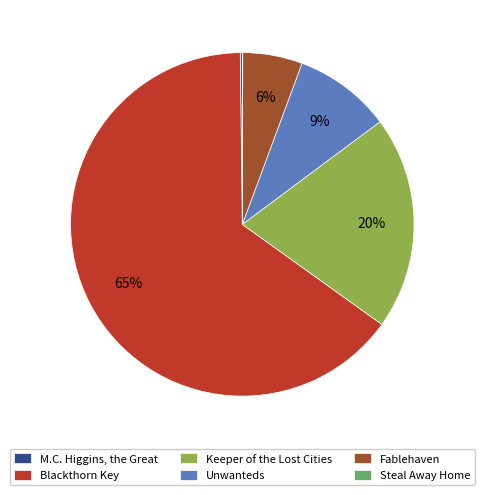

To the nearest percent, what is the average slice percentage?

17%